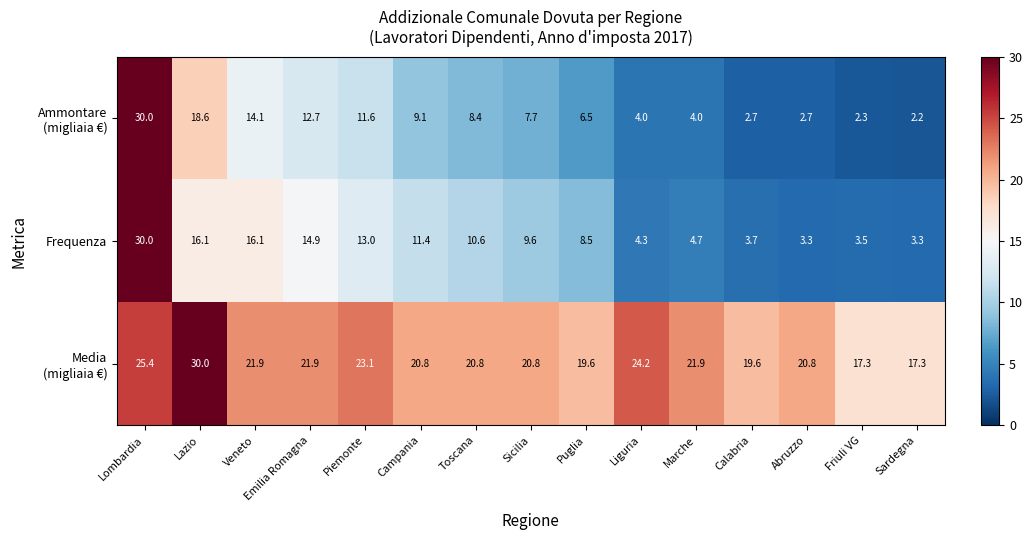

Which series changed the most between Emilia Romagna and Puglia?

Frequenza